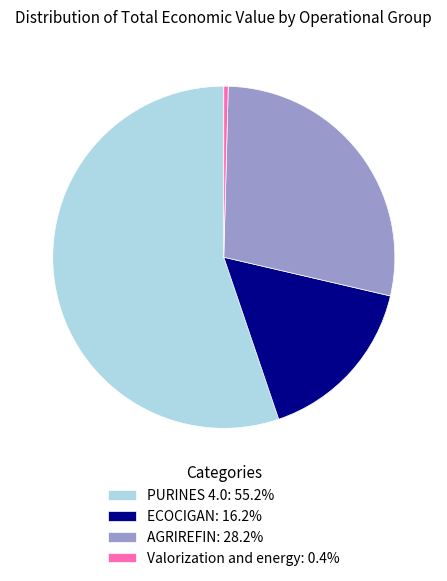

Is it true that ECOCIGAN is 16% of the pie?

True